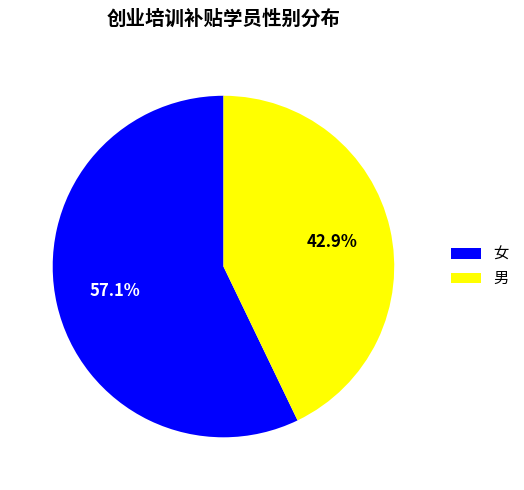

The 男 slice represents 43% of the pie. True or false?

True